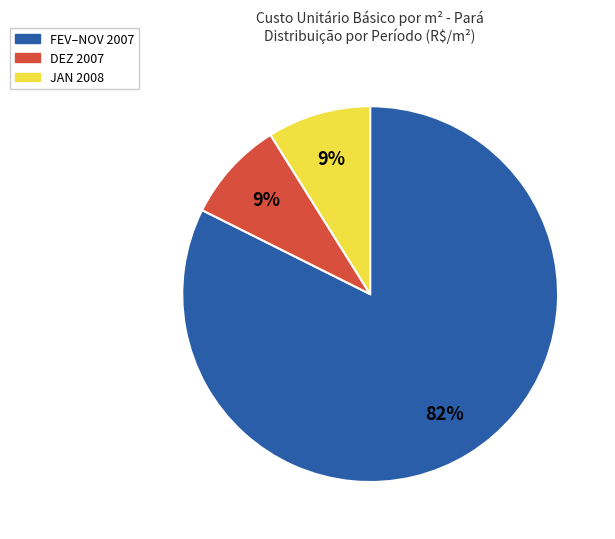

Is there any slice that represents more than half of the pie?

Yes